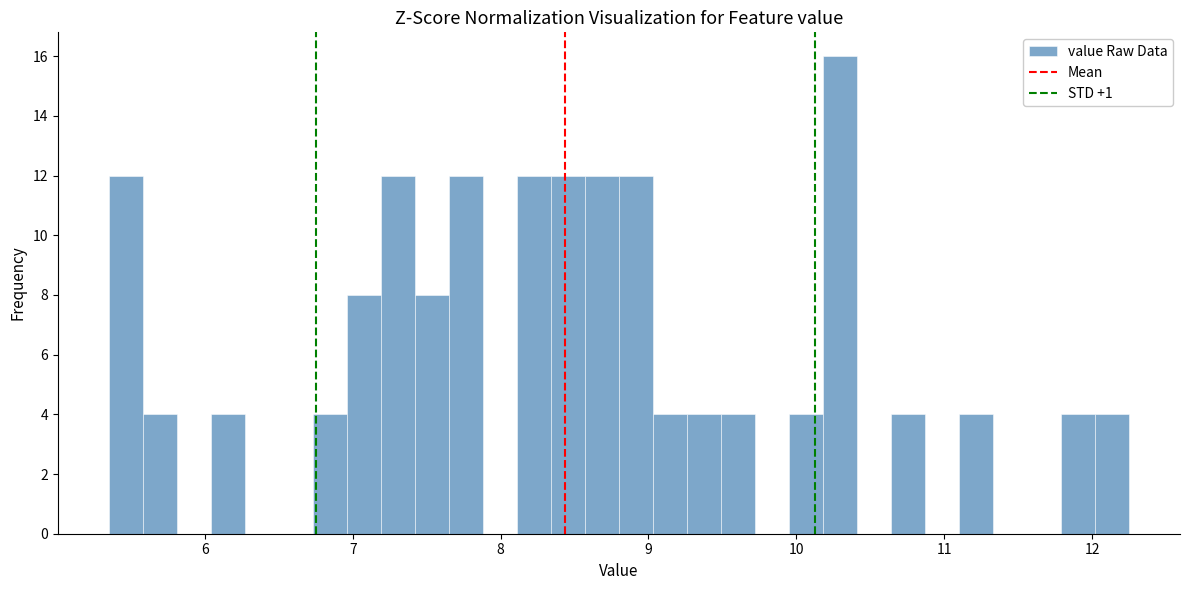

Around what value on the x-axis is the tallest bar? Give the approximate position of its centre, as read against the axis.

10.3